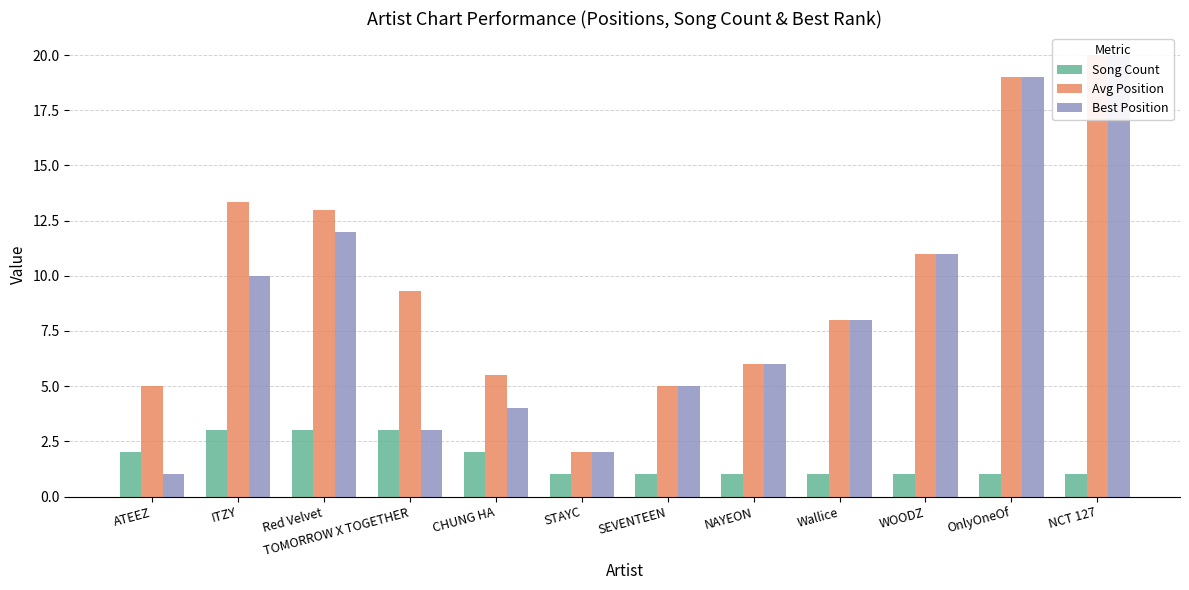

At how many categories does at least one series exceed 6?

7